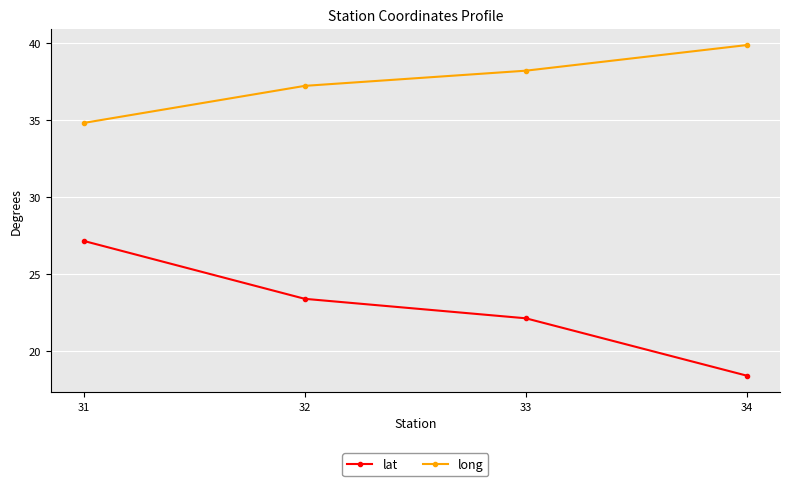

What is the difference between the lat values at 32 and 33?

1.3